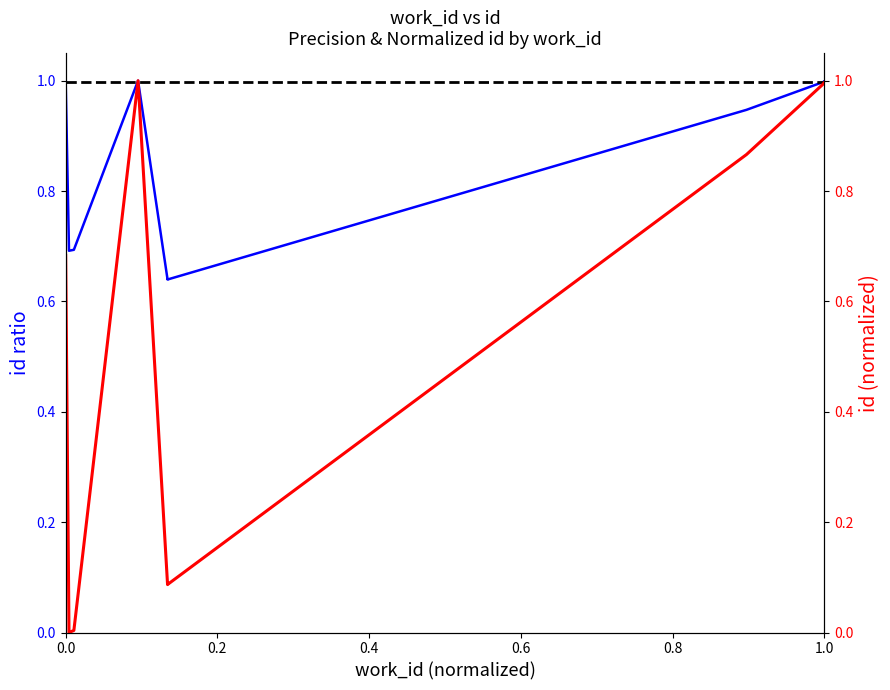

Reading left to right, what are all the values shown in this chart?

id ratio (precision-style): 1.0	0.7	0.7	1.0	0.6	0.6	0.9	1.0	1.0	1.0
id (normalized): 0.7	0.0	0.0	1.0	0.1	0.1	0.9	1.0	1.0	1.0